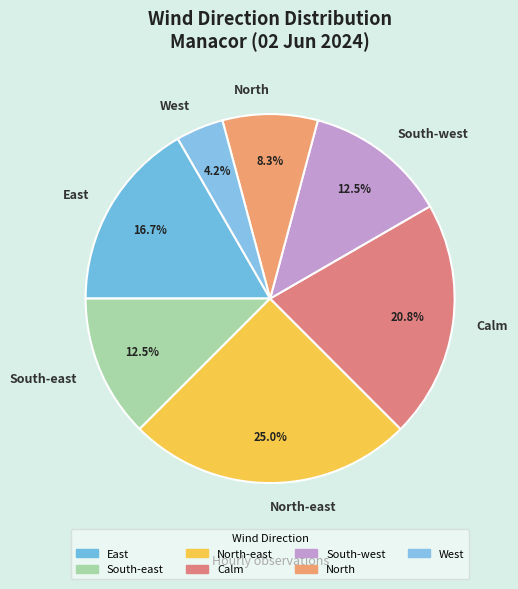

Count the number of slices in the pie.

7